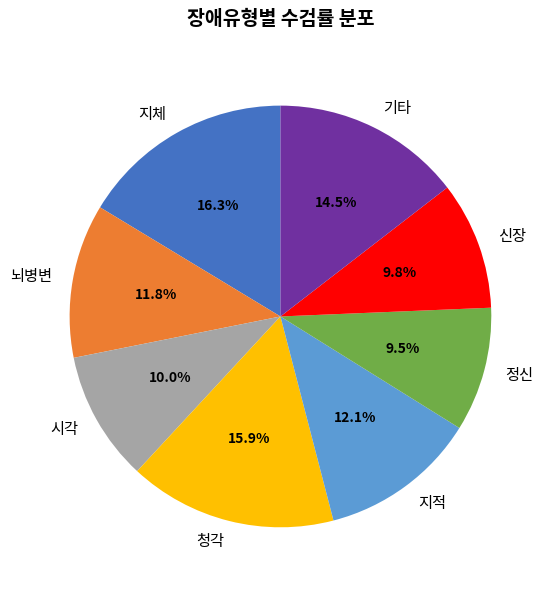

How many slices are in this pie chart?

8